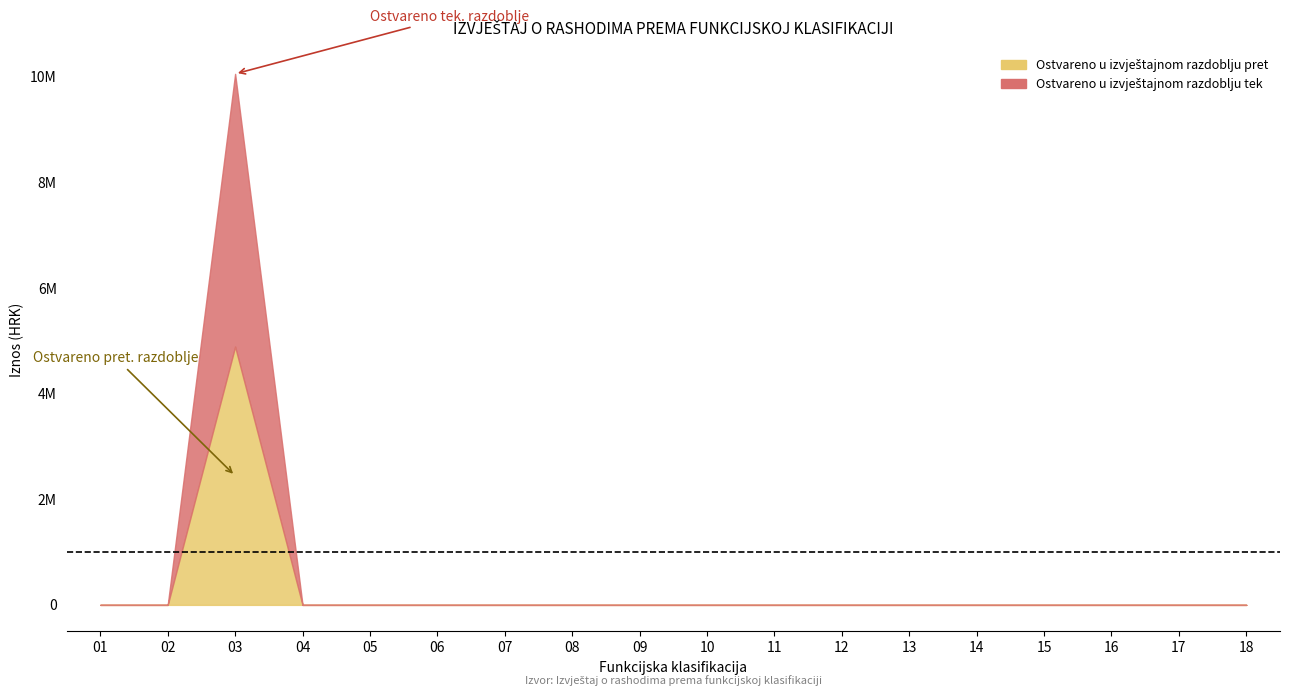

How many distinct data groups are displayed?

2